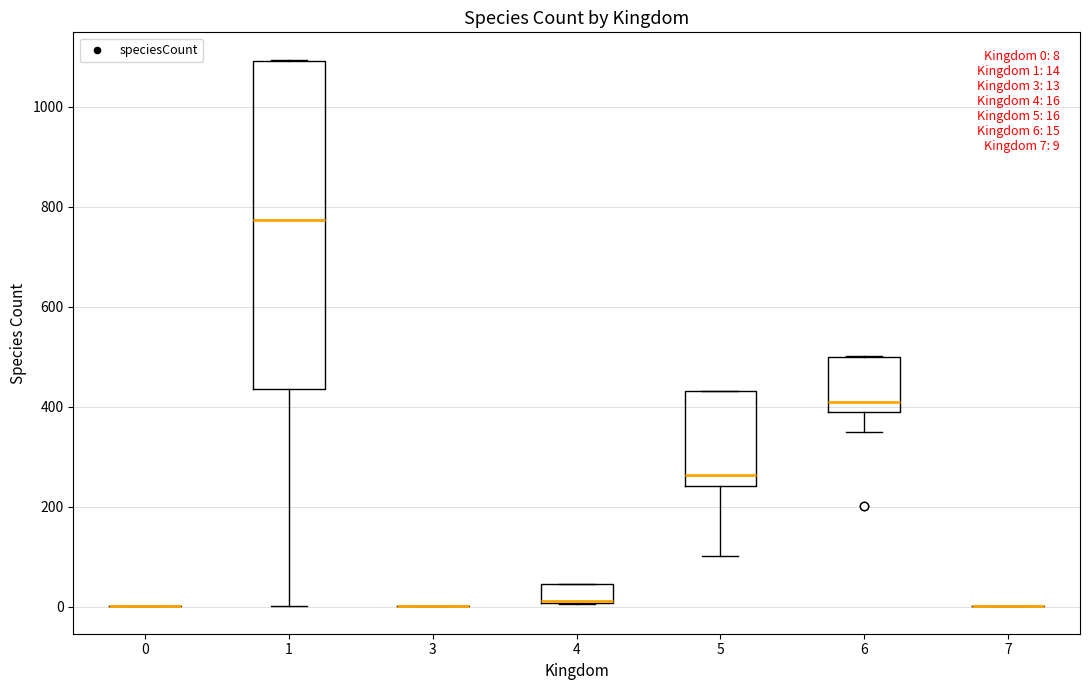

Comparing the boxes themselves (not the whiskers), which one is the tallest?

1